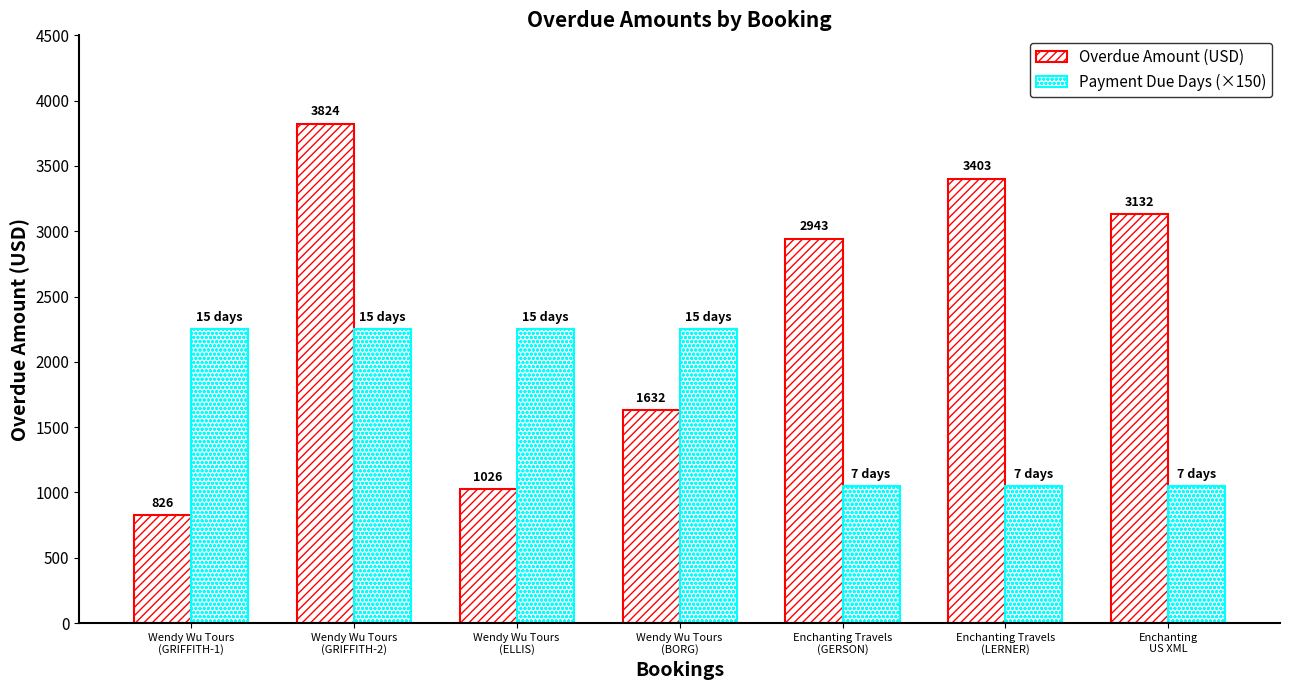

Which category has the highest value in the Overdue Amount (USD) series?

Wendy Wu Tours
(GRIFFITH-2)